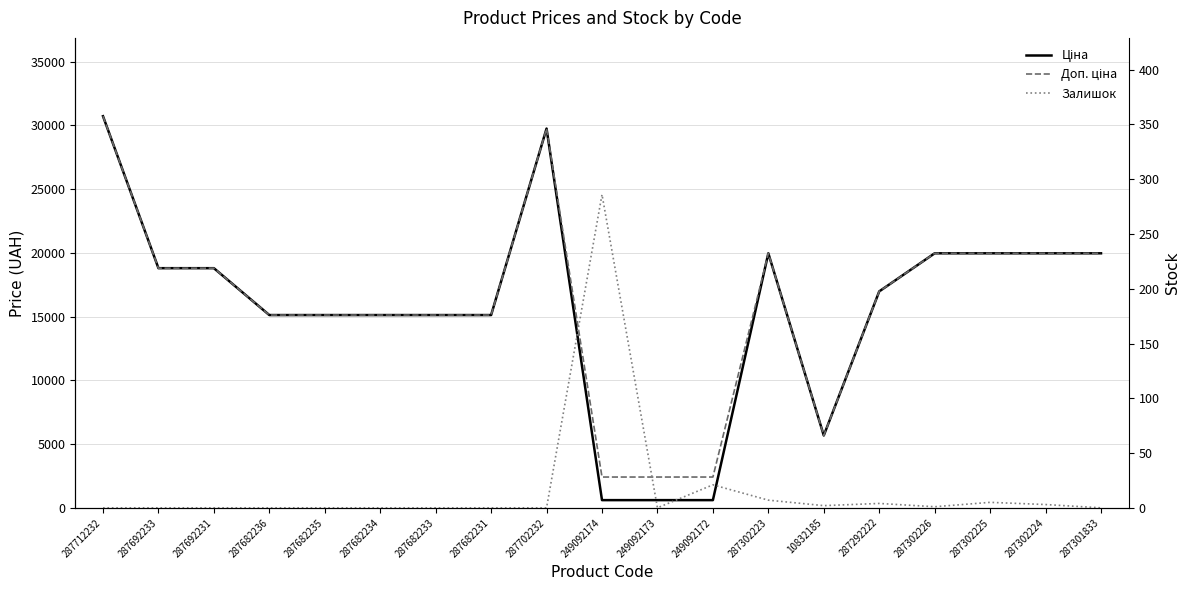

How many interior local peaks does the Доп. ціна series have?

2